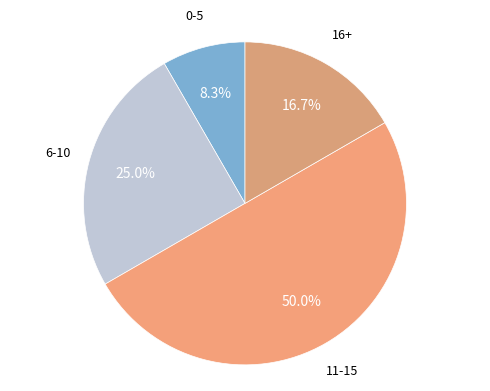

How many segments does this pie chart have?

4